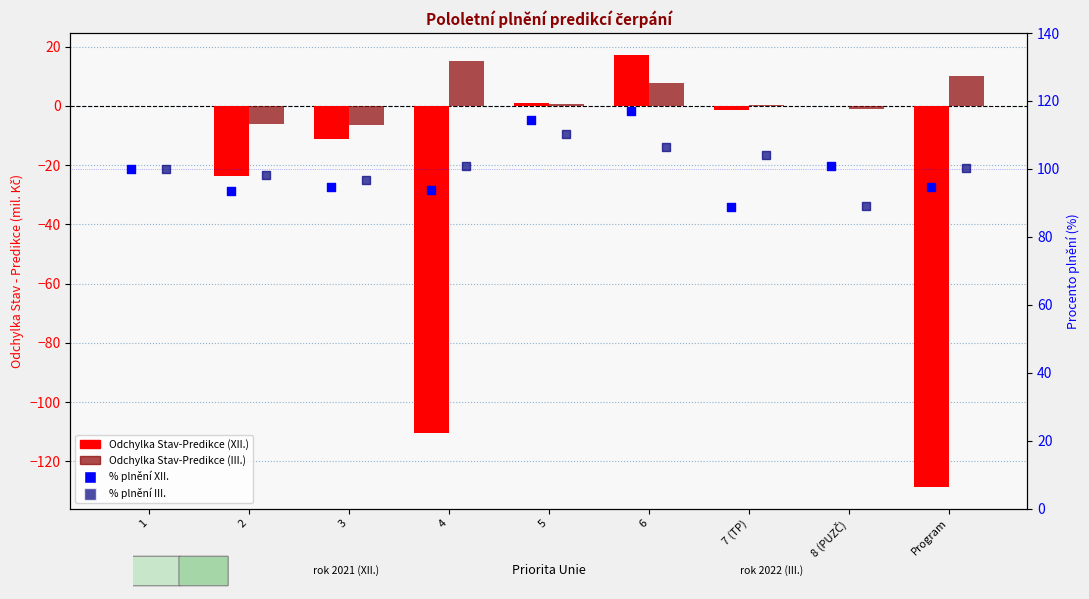

What are all the series names shown in the legend?

Odchylka XII. (Stav-Predikce), Odchylka III. (Stav-Predikce), % plnění XII., % plnění III.